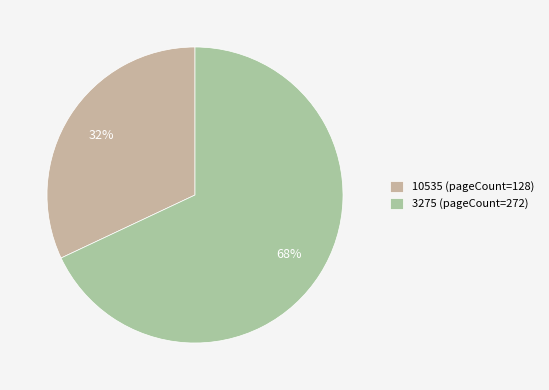

Approximately how many times larger is the value at 10535 compared to 3275?

0.5